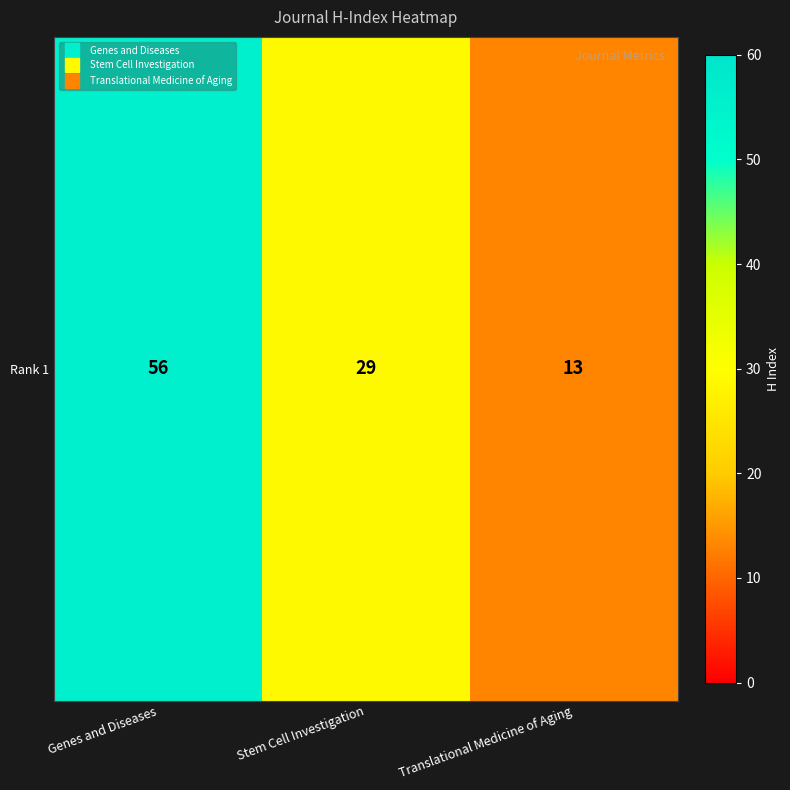

What is the sum of all values?

98